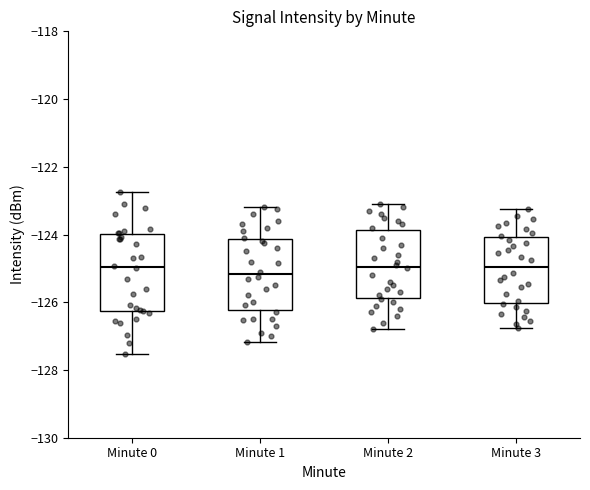

Where does the upper whisker of the box for Minute 2 end on the y-axis? The values are not printed on the chart, so give them approximately, as read against the axis.

-123.0